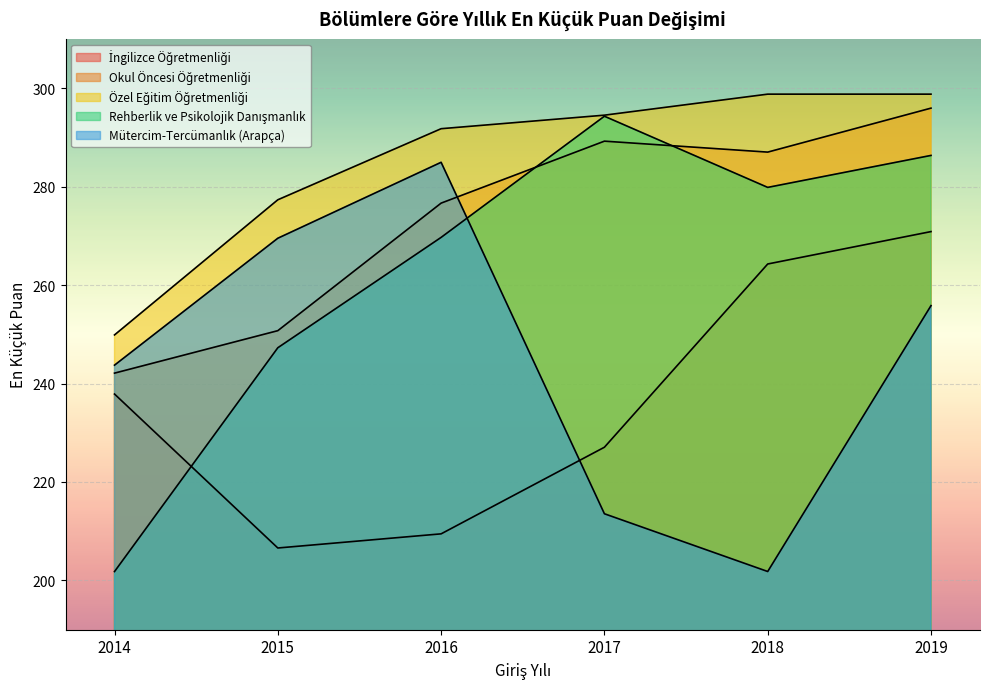

Reading right to left, extract all data points from this chart.

İngilizce Öğretmenliği: 270.9	264.3	227.1	209.5	206.6	237.9
Okul Öncesi Öğretmenliği: 295.9	287.0	289.2	276.6	250.7	242.1
Özel Eğitim Öğretmenliği: 298.8	298.8	294.5	291.7	277.3	249.9
Rehberlik ve Psikolojik Danışmanlık: 286.3	279.8	294.3	269.7	247.3	201.8
Mütercim-Tercümanlık (Arapça): 255.8	201.8	213.5	284.9	269.5	243.7